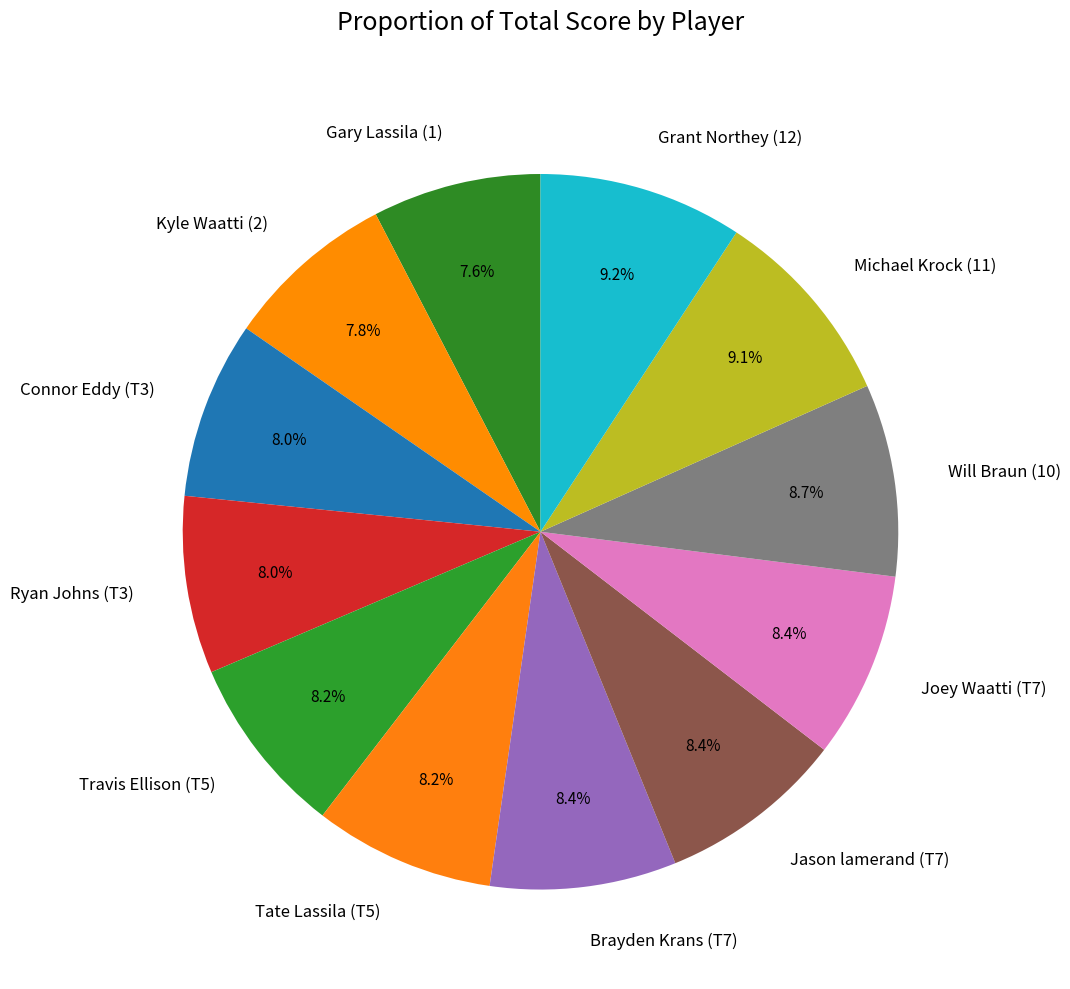

The Gary Lassila (1) slice represents 8% of the pie. True or false?

True